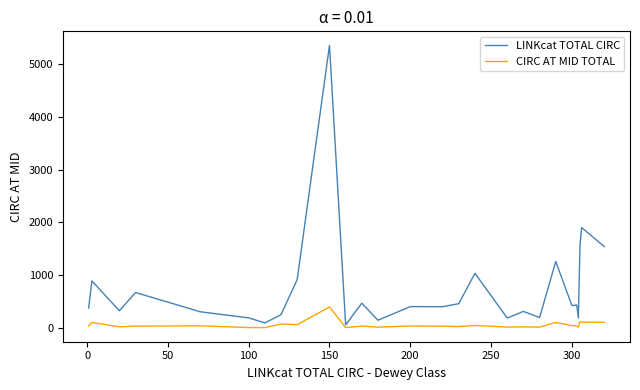

Which series has the largest total across all categories?

LINKcat TOTAL CIRC